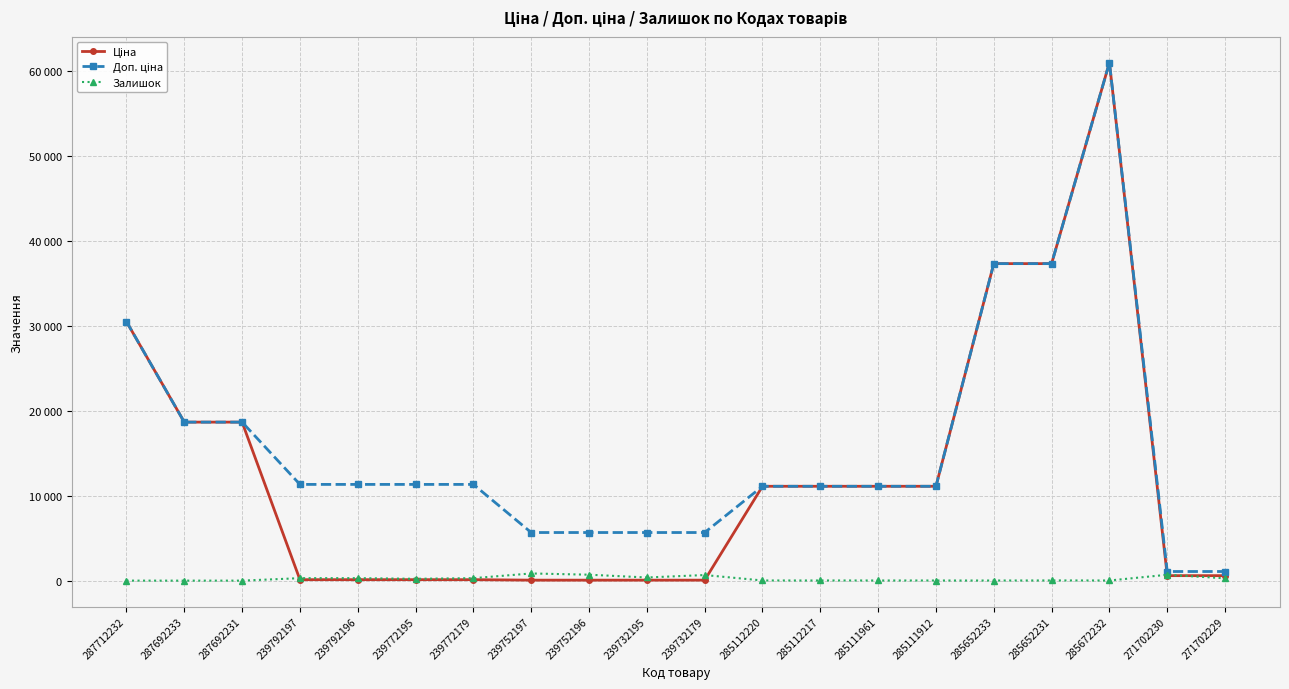

Is this an area chart (filled region under the line)?

No